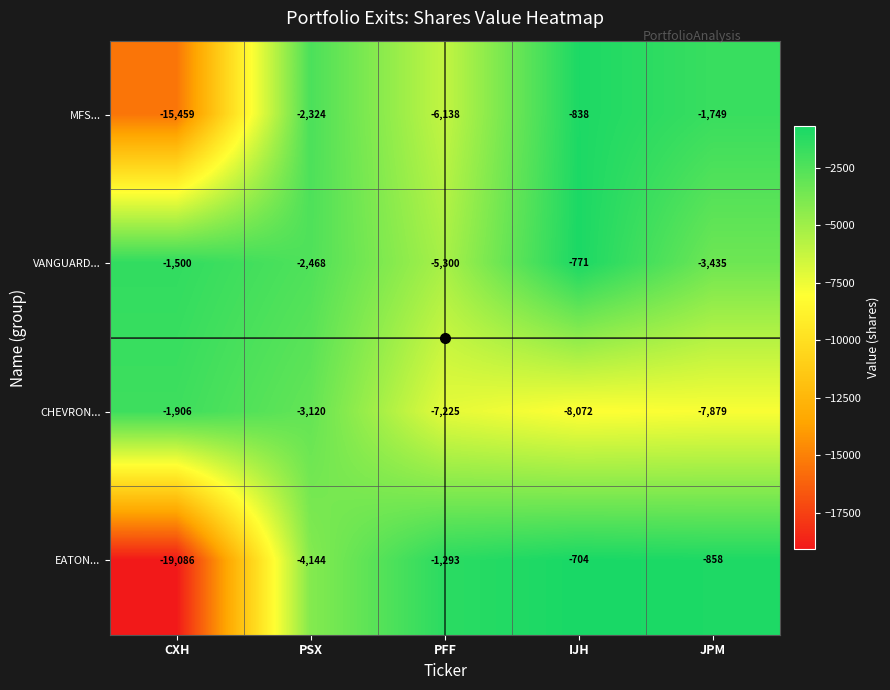

How many VANGUARD... values are between -3435 and -1500?

3